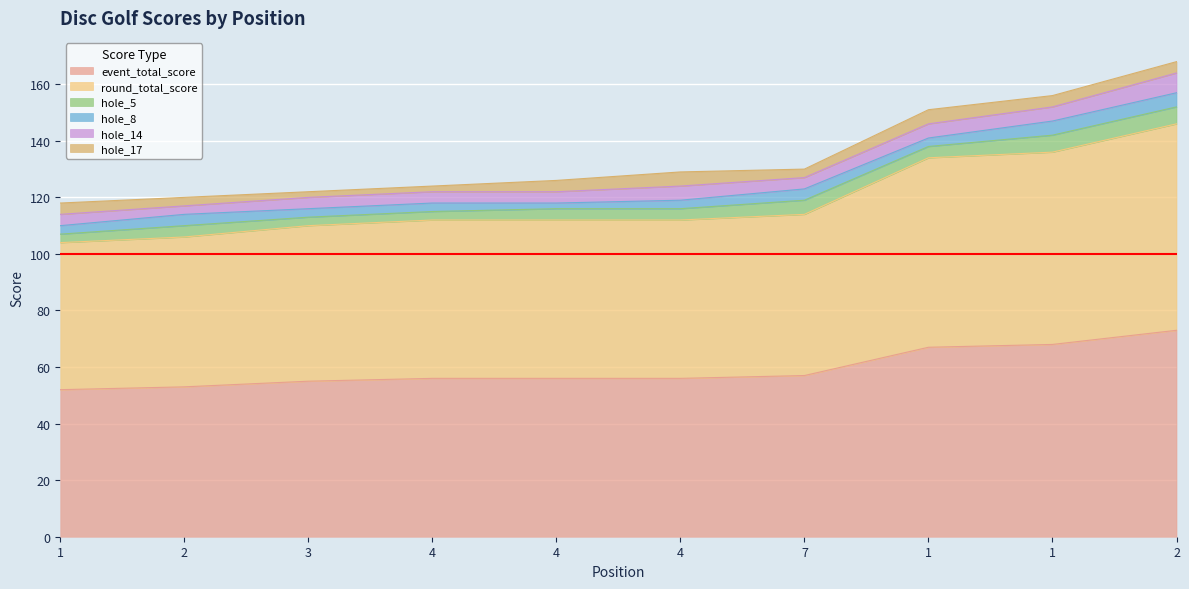

Is the value of round_total_score at 4 greater than the value of hole_5 at 1?

Yes